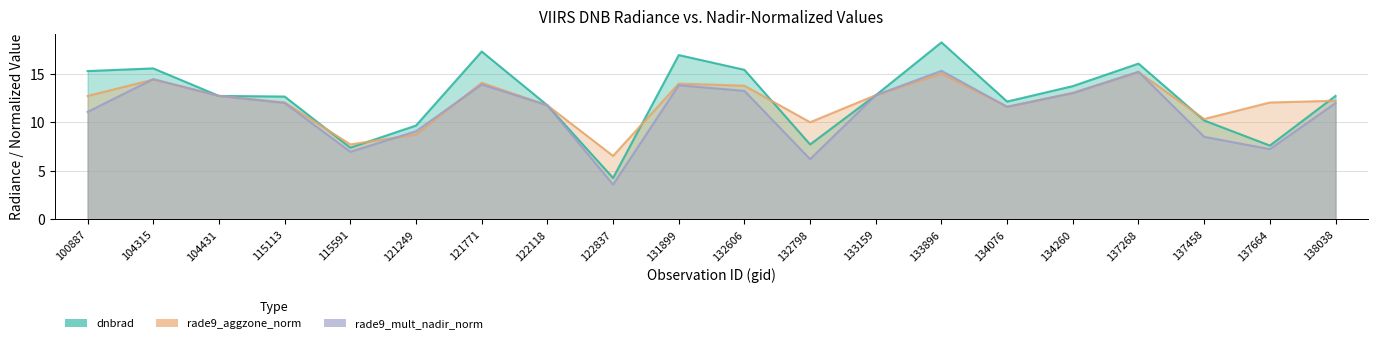

Which series has the largest range (max minus min)?

dnbrad